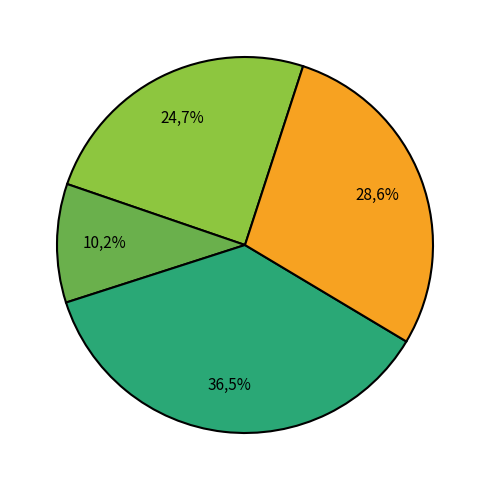

To the nearest percent, what is the difference between the борщ с капустой and жаркое по домашнему slice percentages?

9%